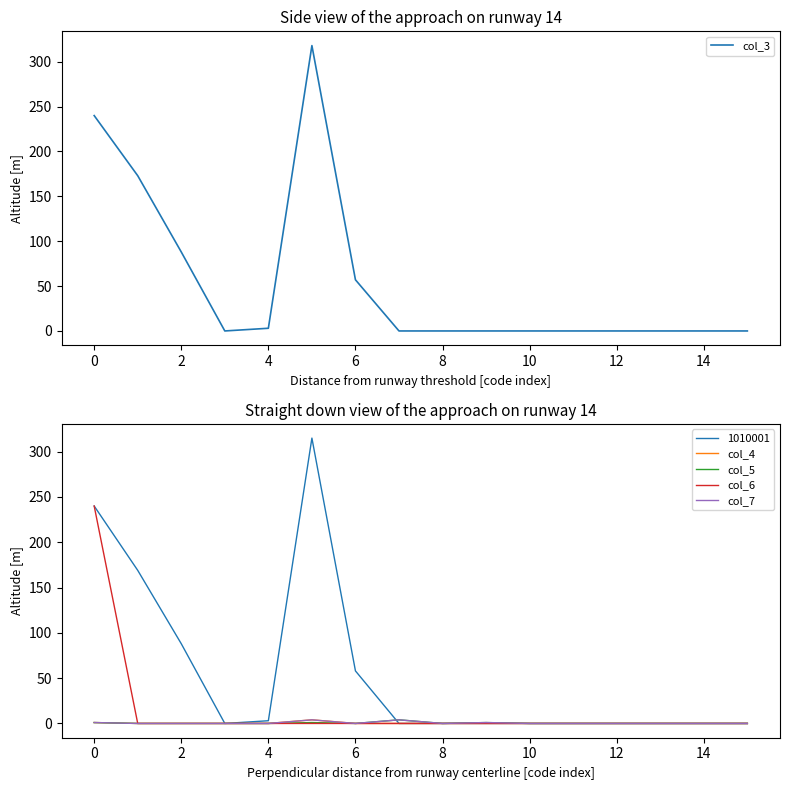

How many series are shown in this chart?

5